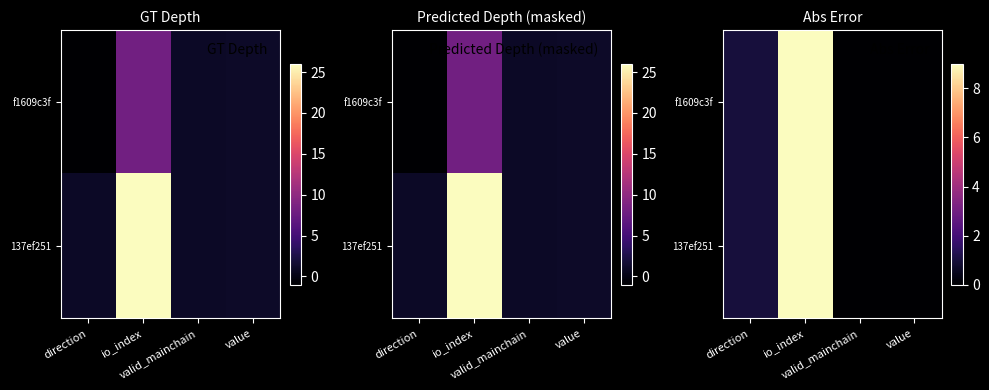

True or false: 137ef251 has a value of 0 at valid_mainchain.

True